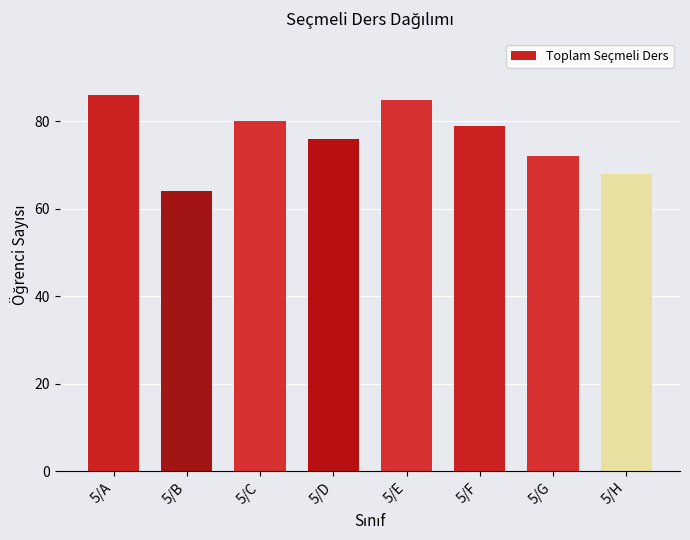

What is the sum of all values?

610